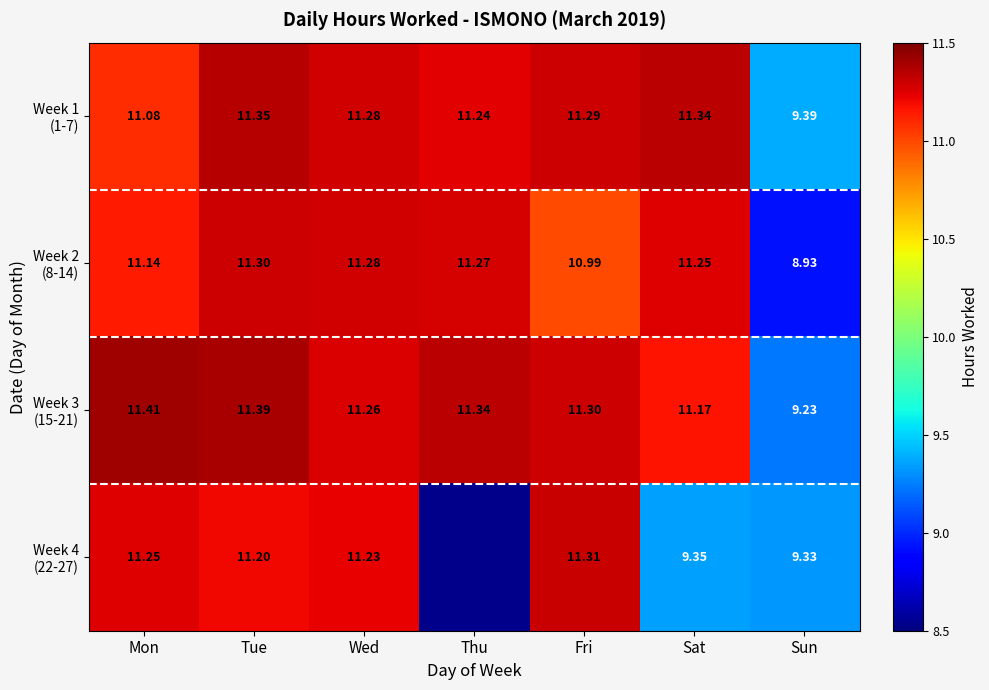

Between Fri and Sun, which is larger?

Fri